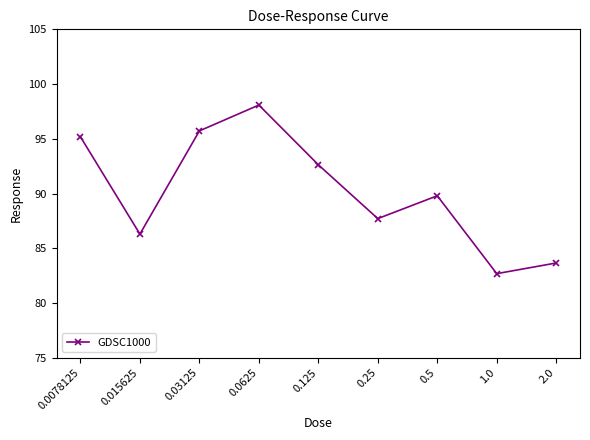

Which category has the highest value across all series?

0.0625